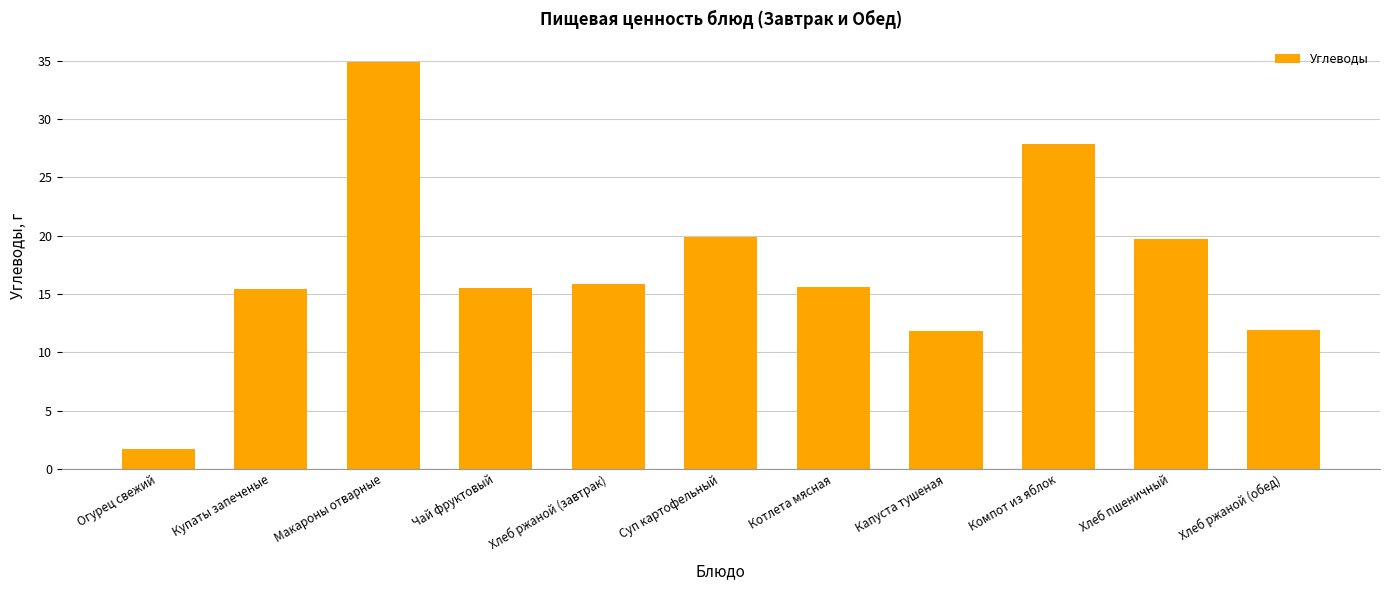

At which label does the data first exceed 15?

Купаты запеченые